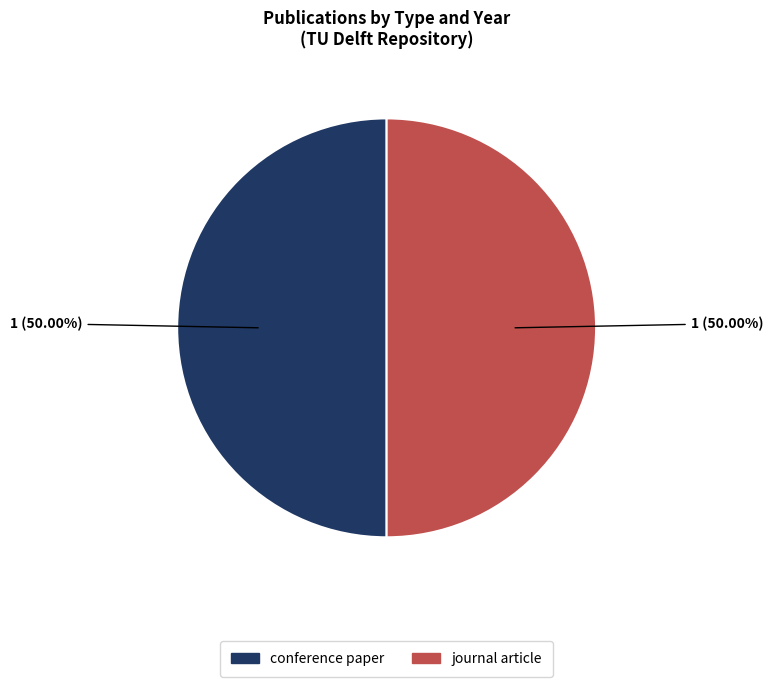

Does any single category account for the majority?

Yes